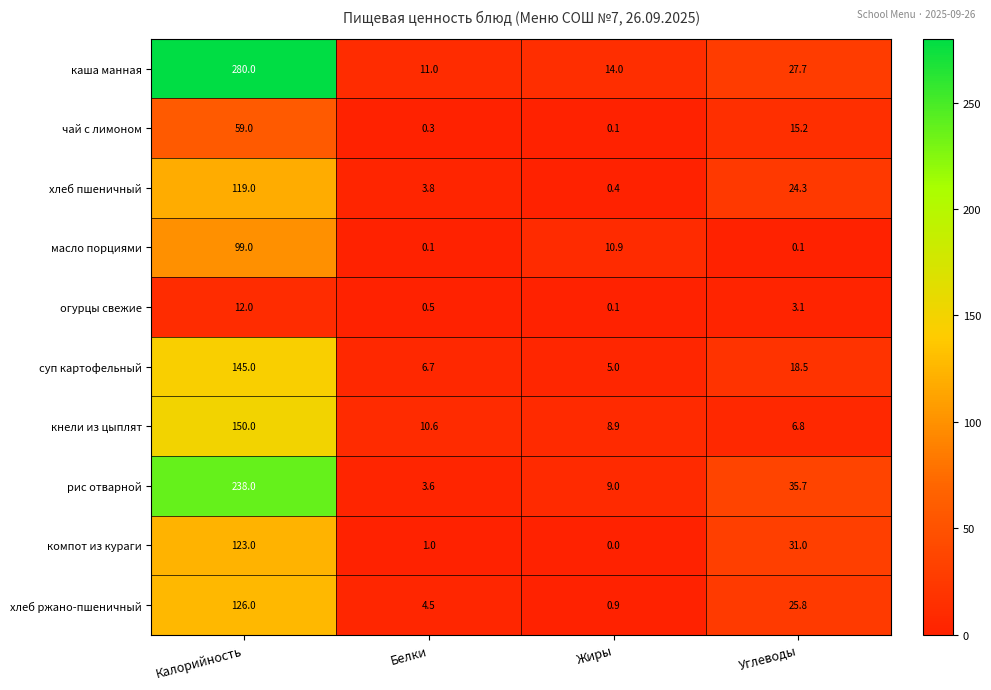

At Калорийность, list the series in order from largest to smallest.

каша манная, рис отварной, кнели из цыплят, суп картофельный, хлеб ржано-пшеничный, компот из кураги, хлеб пшеничный, масло порциями, чай с лимоном, огурцы свежие